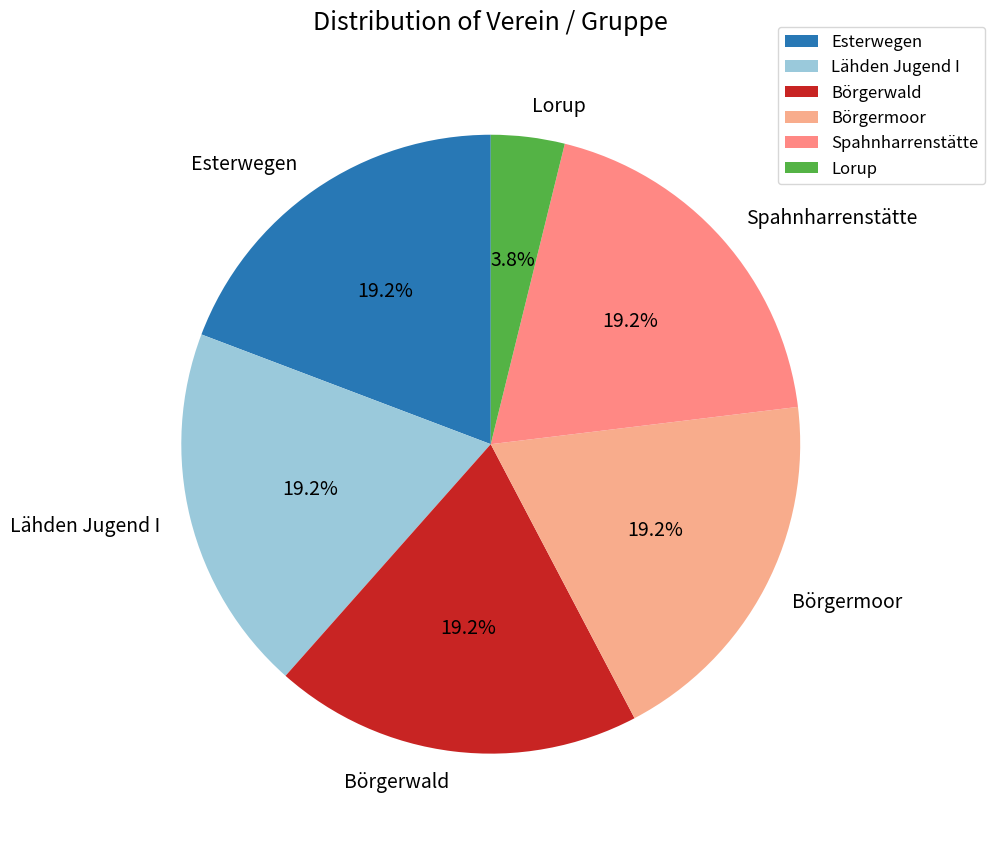

Which has a higher value, Lorup or Spahnharrenstätte?

Spahnharrenstätte